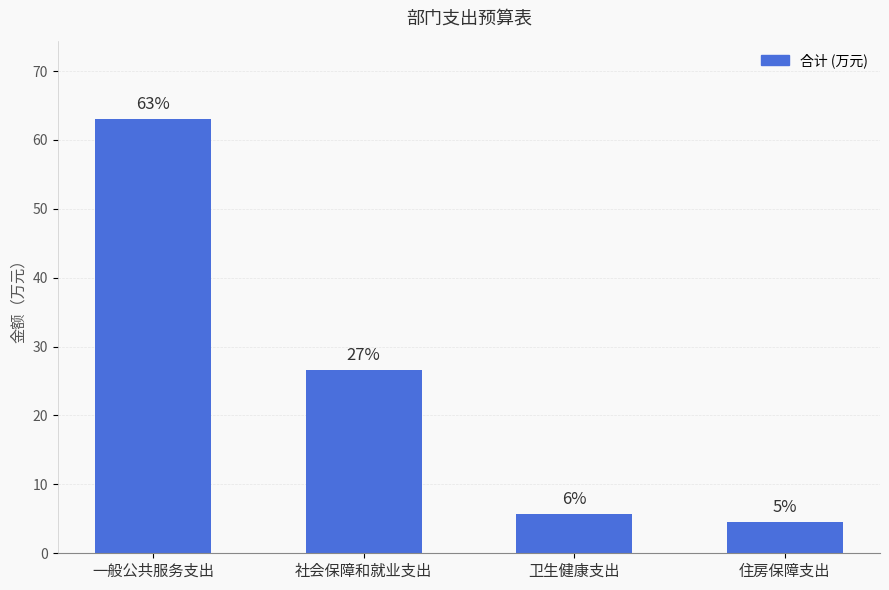

True or false: the data shows 10.2 at 社会保障和就业支出.

False